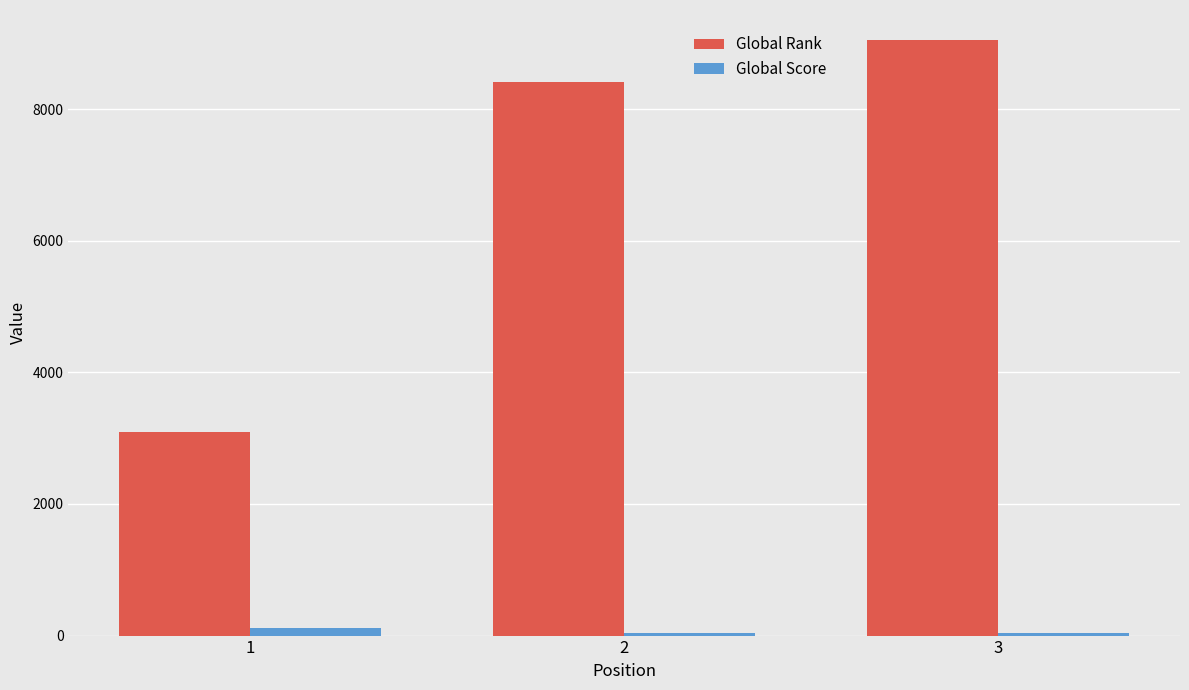

List the series in order of their peak value, lowest first.

Global Score, Global Rank